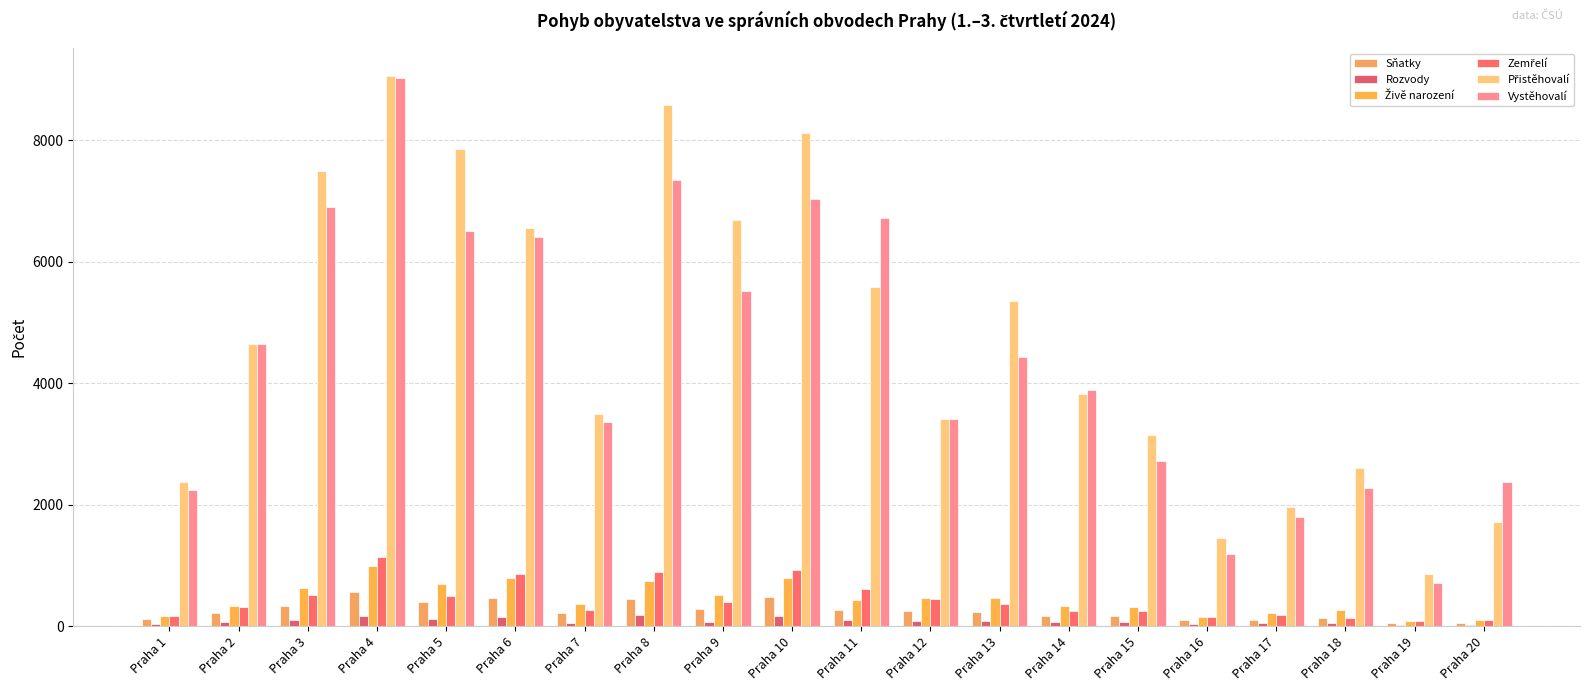

Count the number of categories in the chart.

20